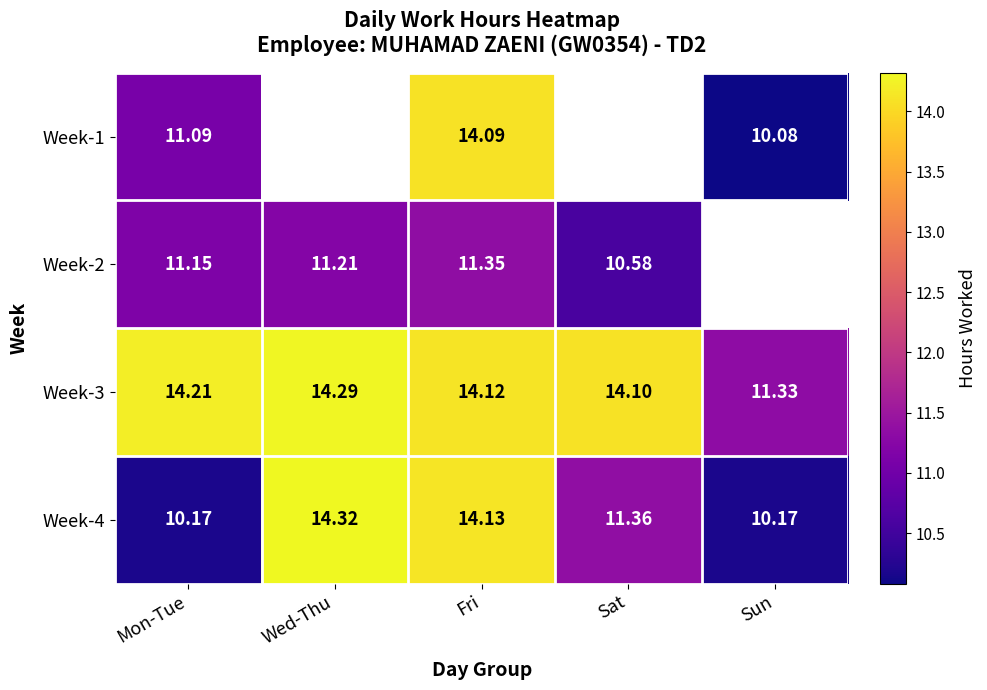

Rank the categories by Week-3 value from highest to lowest.

Wed-Thu, Mon-Tue, Fri, Sat, Sun